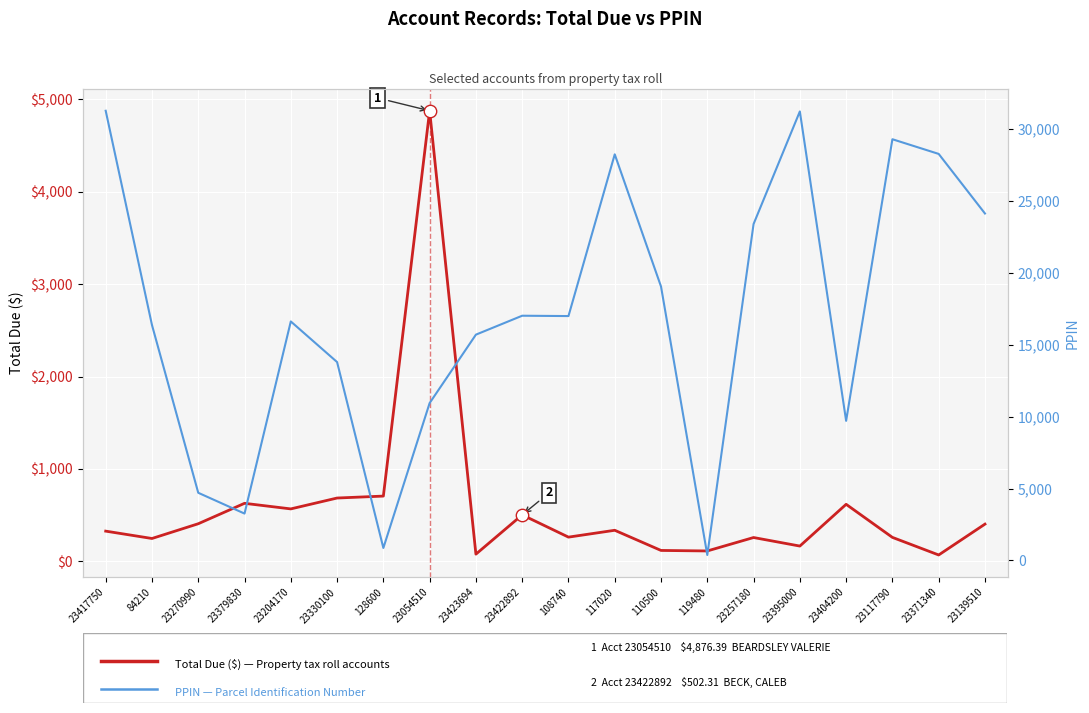

Is the value of PPIN at 23422892 greater than the value of Total Due ($) at 117020?

Yes